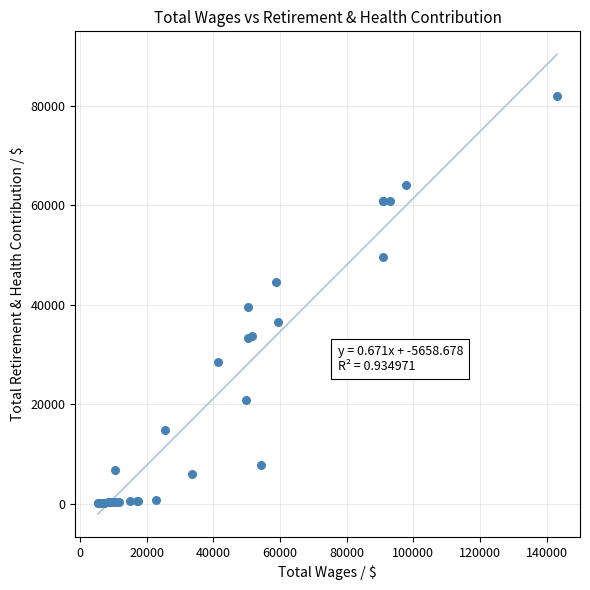

What Y value in the scatter plot is closest to 41116?

39497